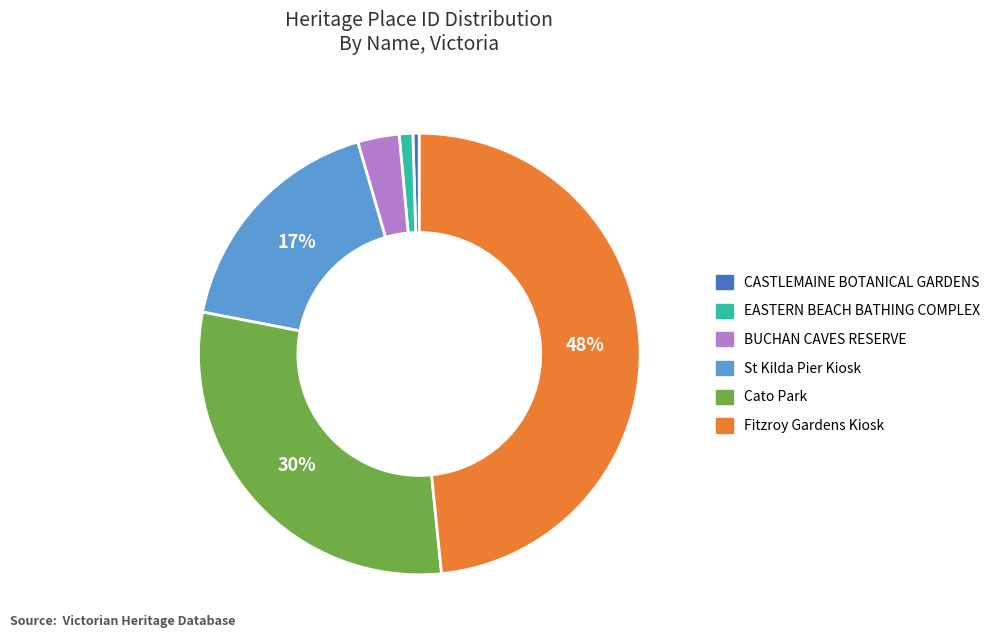

What is the smallest slice in the pie chart?

CASTLEMAINE BOTANICAL GARDENS